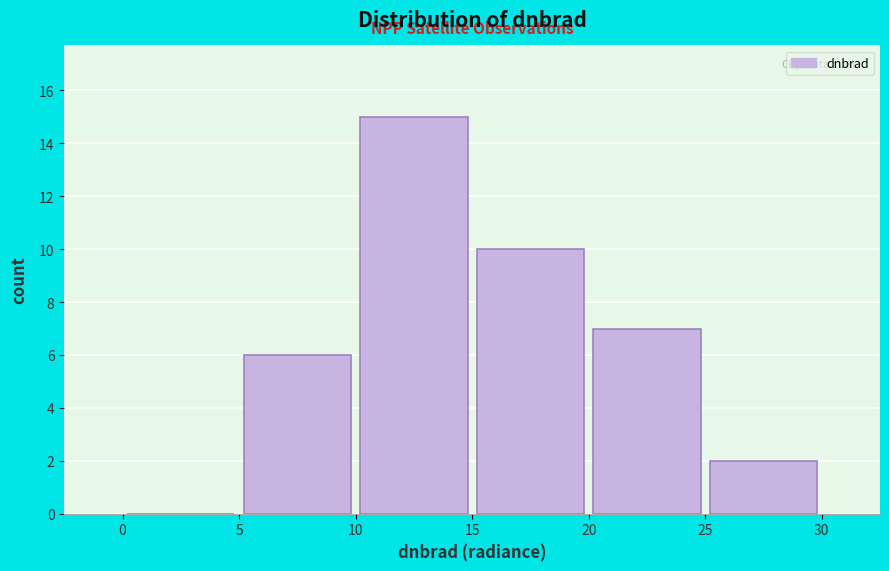

How tall is the bar that spans 20 to 25 on the x-axis? The values are not printed on the chart, so give them approximately, as read against the axis.

7